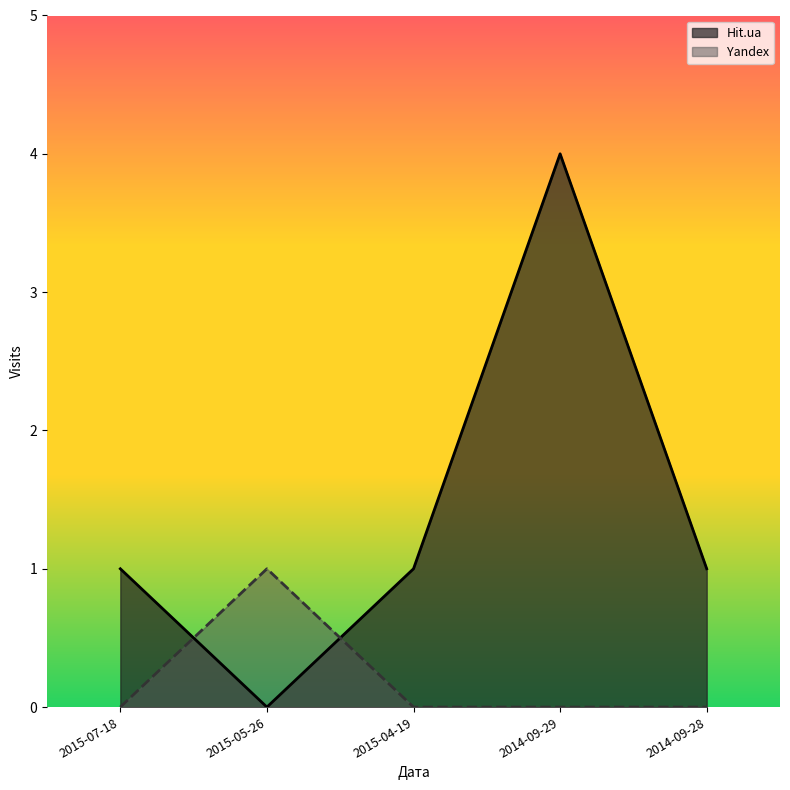

List the labels in order of Yandex value, smallest first.

2015-07-18, 2015-04-19, 2014-09-29, 2014-09-28, 2015-05-26